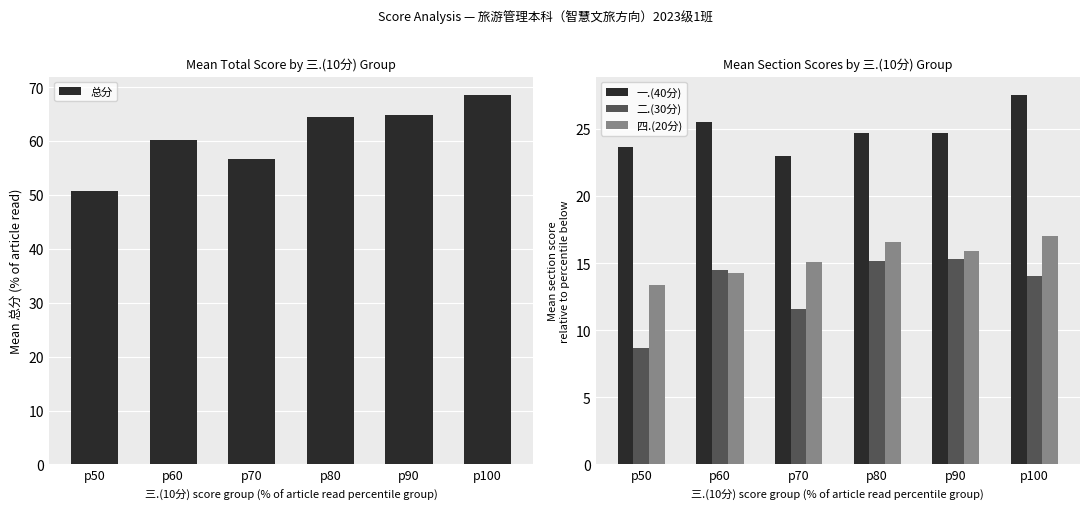

Reading left to right, extract all data points from this chart.

总分: 50.7	60.2	56.7	64.4	64.9	68.5
一.(40分): 23.7	25.5	23.0	24.7	24.7	27.5
二.(30分): 8.7	14.5	11.6	15.2	15.3	14.0
四.(20分): 13.3	14.2	15.1	16.6	15.9	17.0